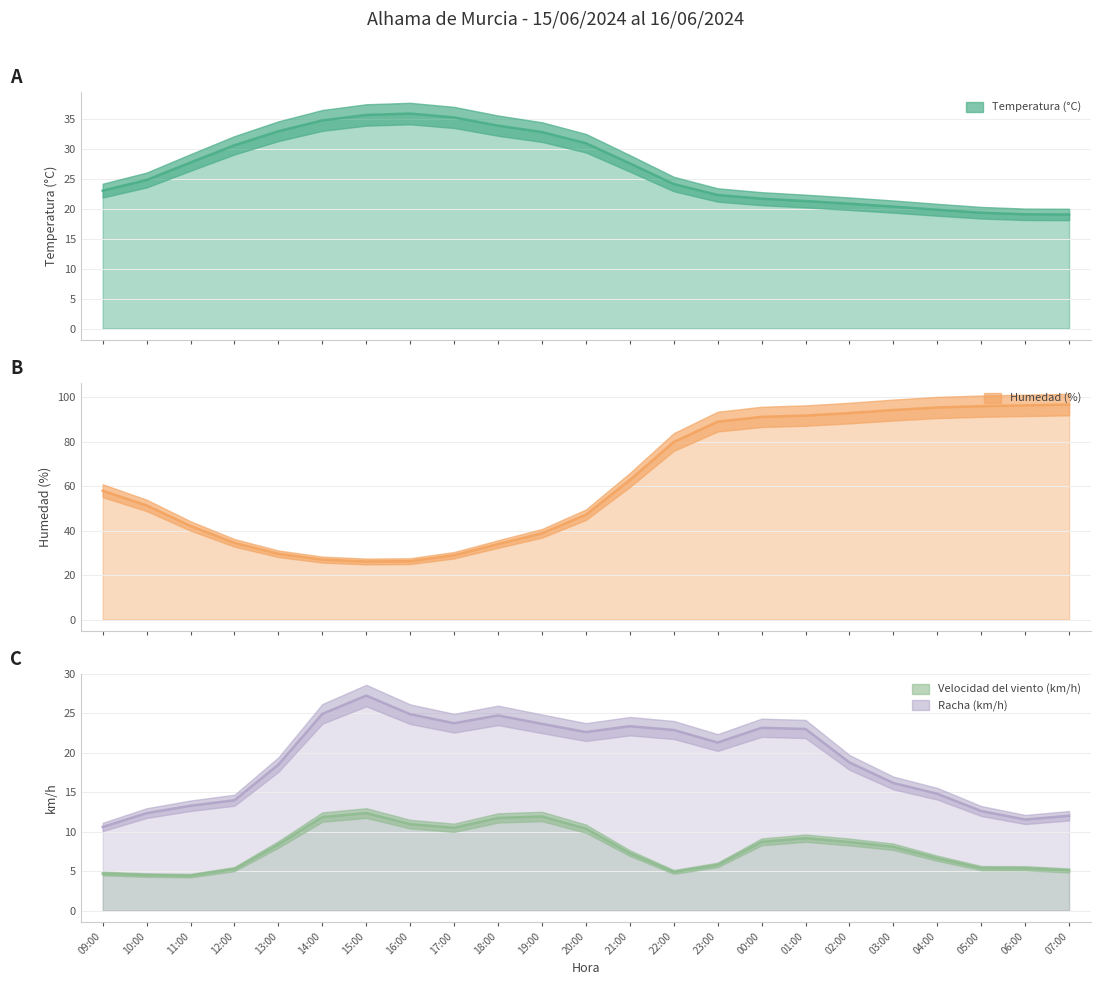

At how many categories does at least one series exceed 66?

10